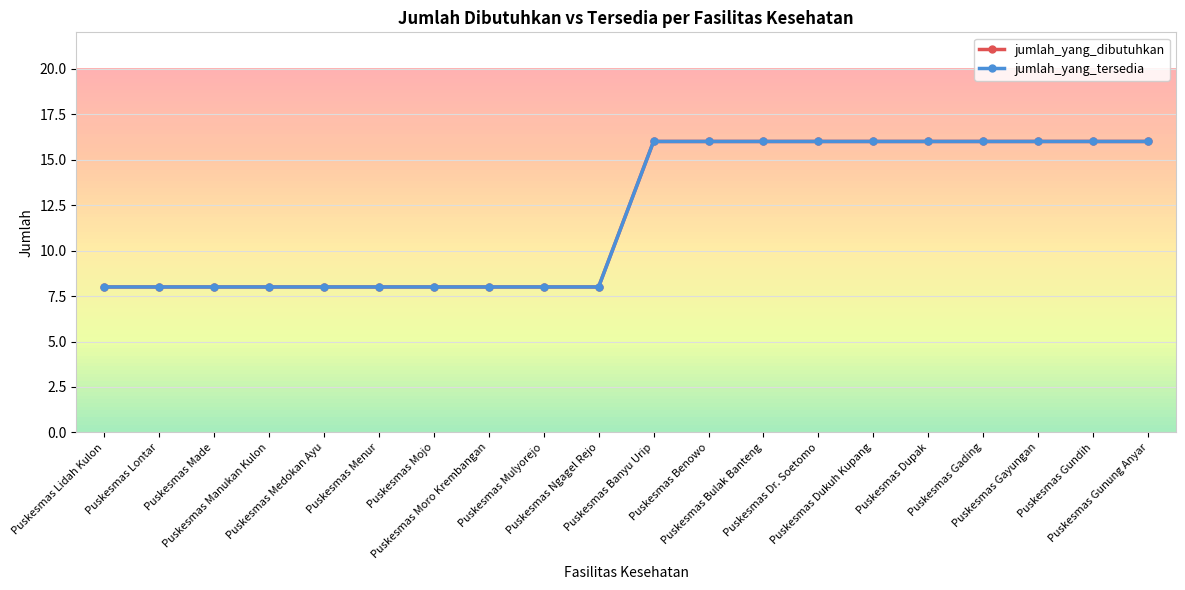

Is this an area chart (filled region under the line)?

No